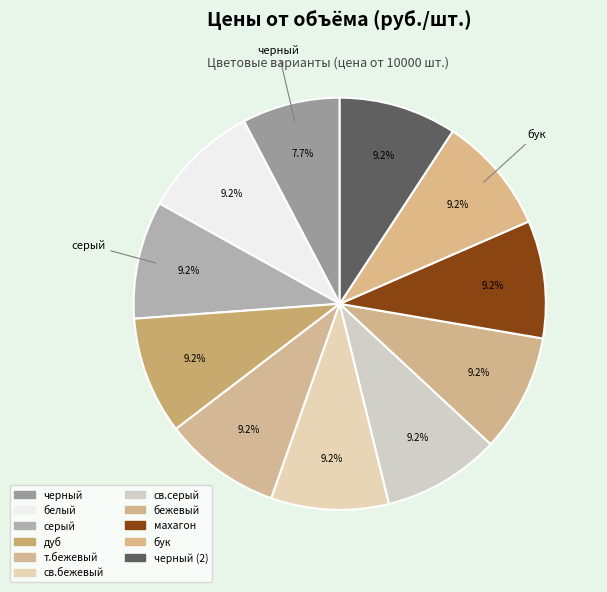

Is there any slice that represents more than half of the pie?

No